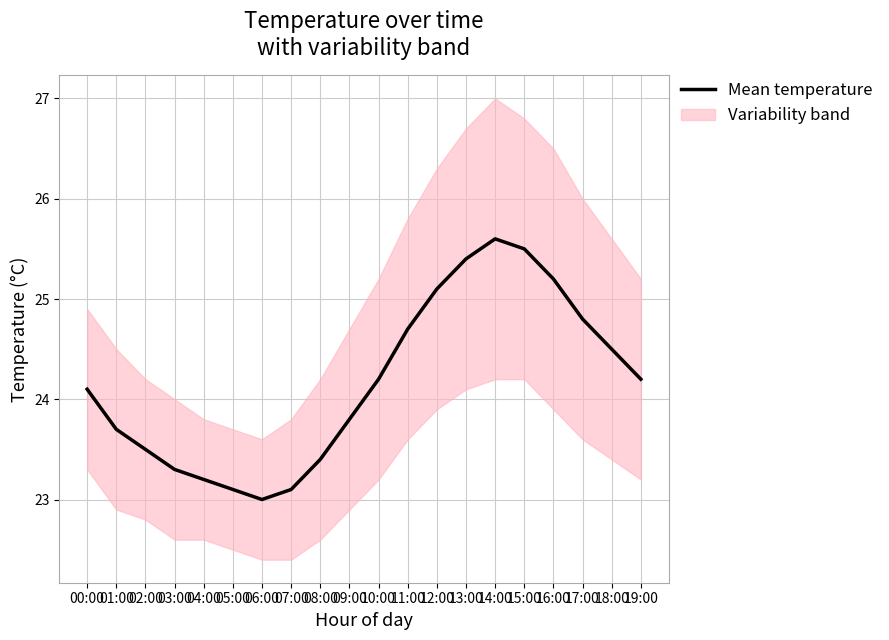

Reading left to right, transcribe all the data shown in this chart.

24.1	23.7	23.5	23.3	23.2	23.1	23.0	23.1	23.4	23.8	24.2	24.7	25.1	25.4	25.6	25.5	25.2	24.8	24.5	24.2